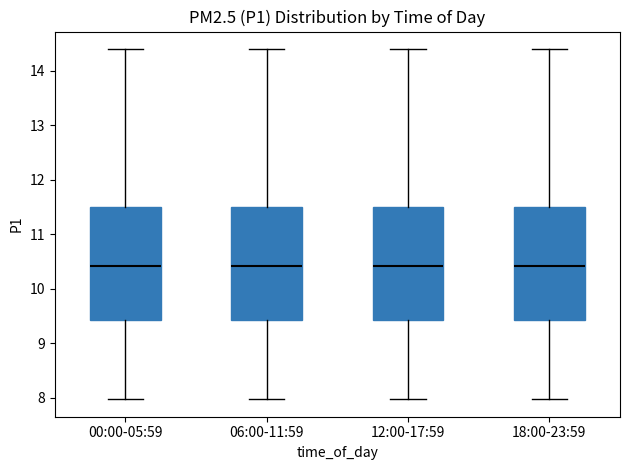

Reading left to right, read every box against the y-axis: the position of its median line, the range the box covers, and the ends of its whiskers. The values are not printed on the chart, so give them approximately, as read against the axis.

00:00-05:59: median 10.4, box 9.4 to 11.5, whiskers 8.0 to 14.4
06:00-11:59: median 10.4, box 9.4 to 11.5, whiskers 8.0 to 14.4
12:00-17:59: median 10.4, box 9.4 to 11.5, whiskers 8.0 to 14.4
18:00-23:59: median 10.4, box 9.4 to 11.5, whiskers 8.0 to 14.4